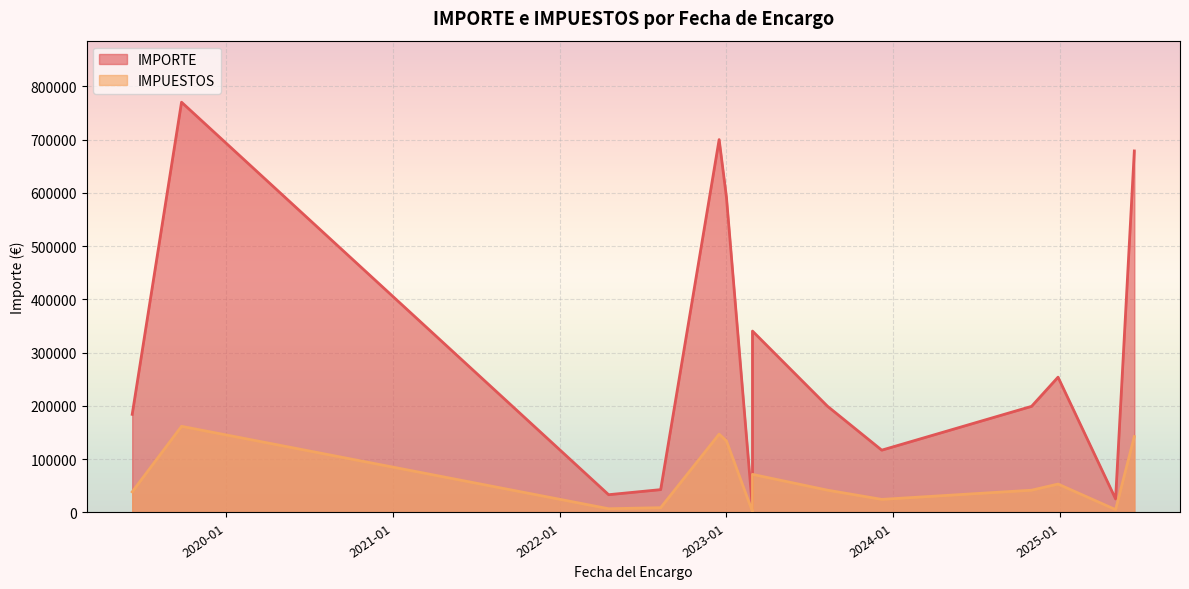

What is the average value of the IMPUESTOS series?

62878.6